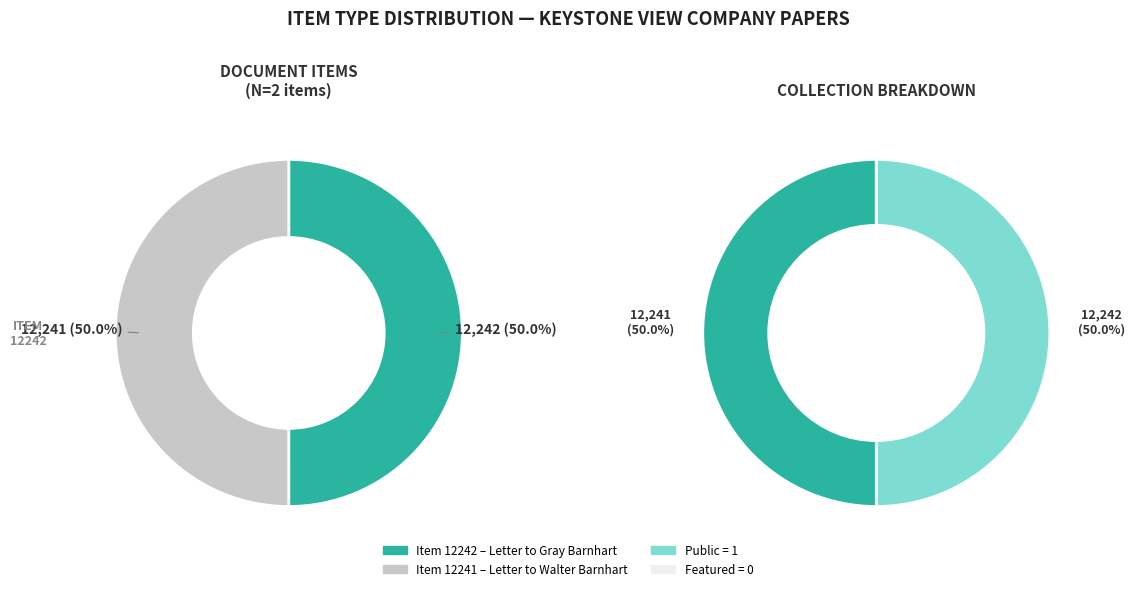

To the nearest percent, what is the average slice percentage?

50%